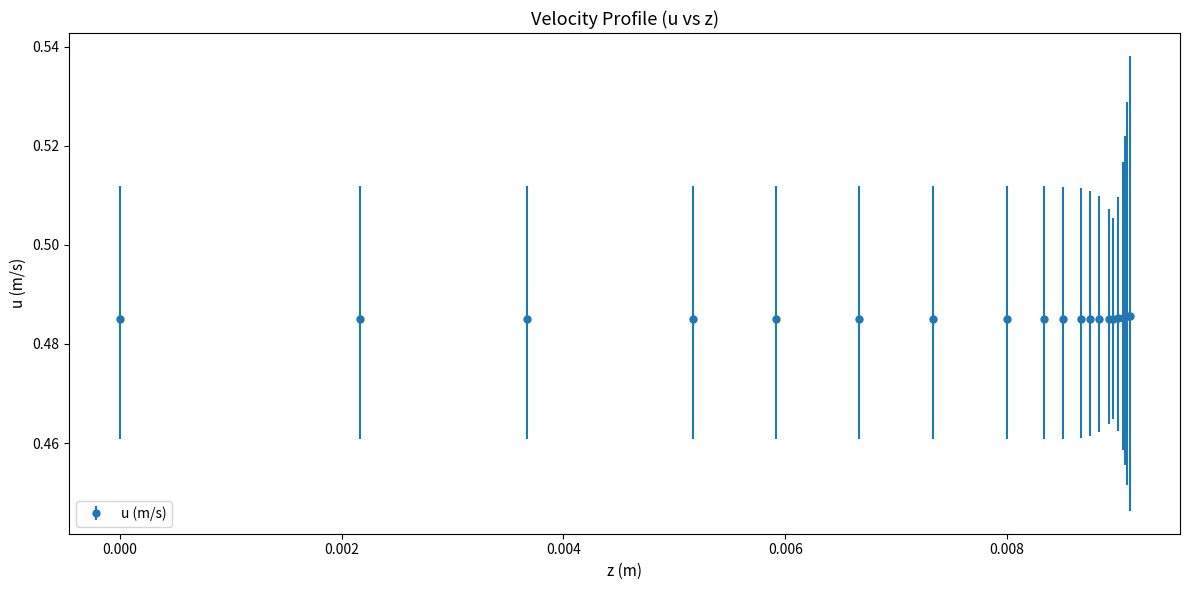

Count the values in the range 0 to 1.

20